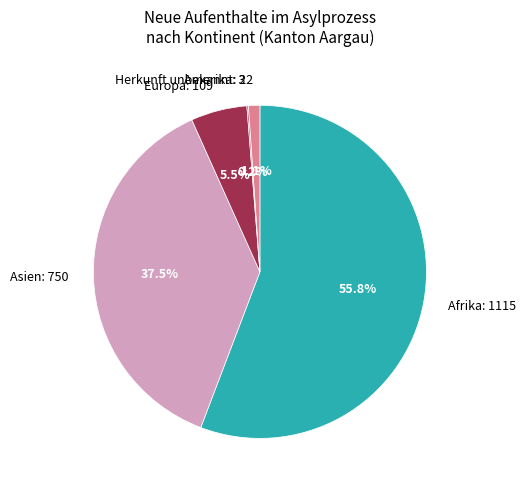

What is the majority slice?

Afrika: 1115